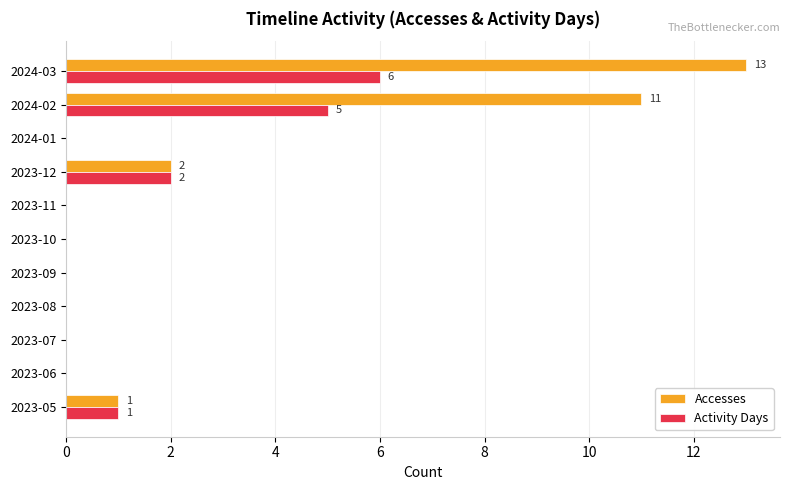

What is the sum of all Accesses values?

27